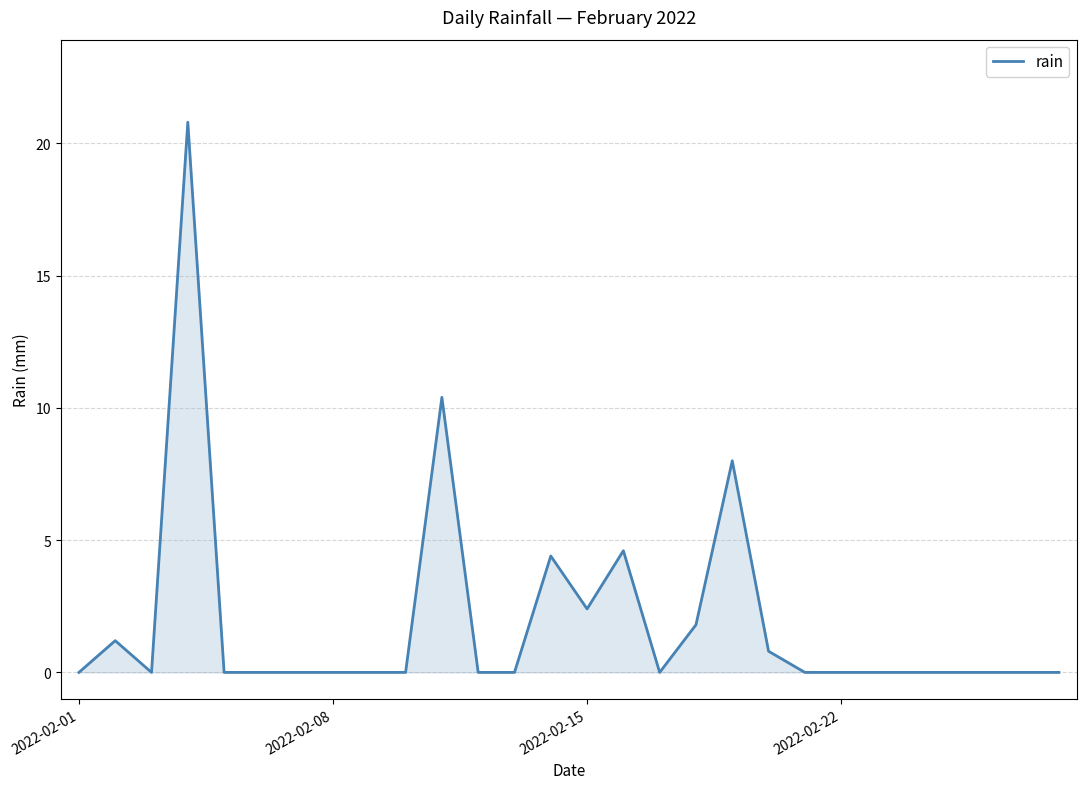

What is the greatest value displayed?

20.8